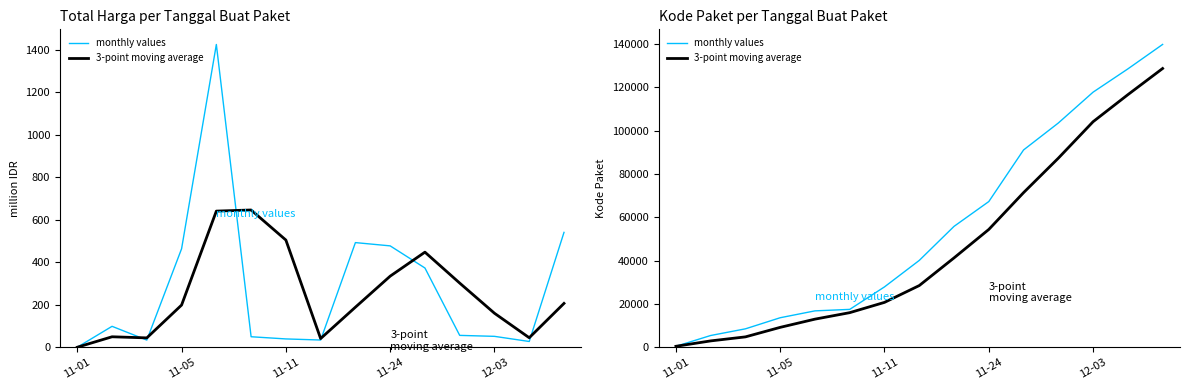

Reading right to left, what are all the values shown in this chart?

monthly values: 139817.0	128516.0	117783.0	103541.0	91101.0	67279.0	55826.0	40112.0	27891.0	17509.0	16823.0	13652.0	8530.0	5449.0	464.0
3-point moving average: 128705.3	116613.3	104141.7	87307.0	71402.0	54405.7	41276.3	28504.0	20741.0	15994.7	13001.7	9210.3	4814.3	2956.5	464.0